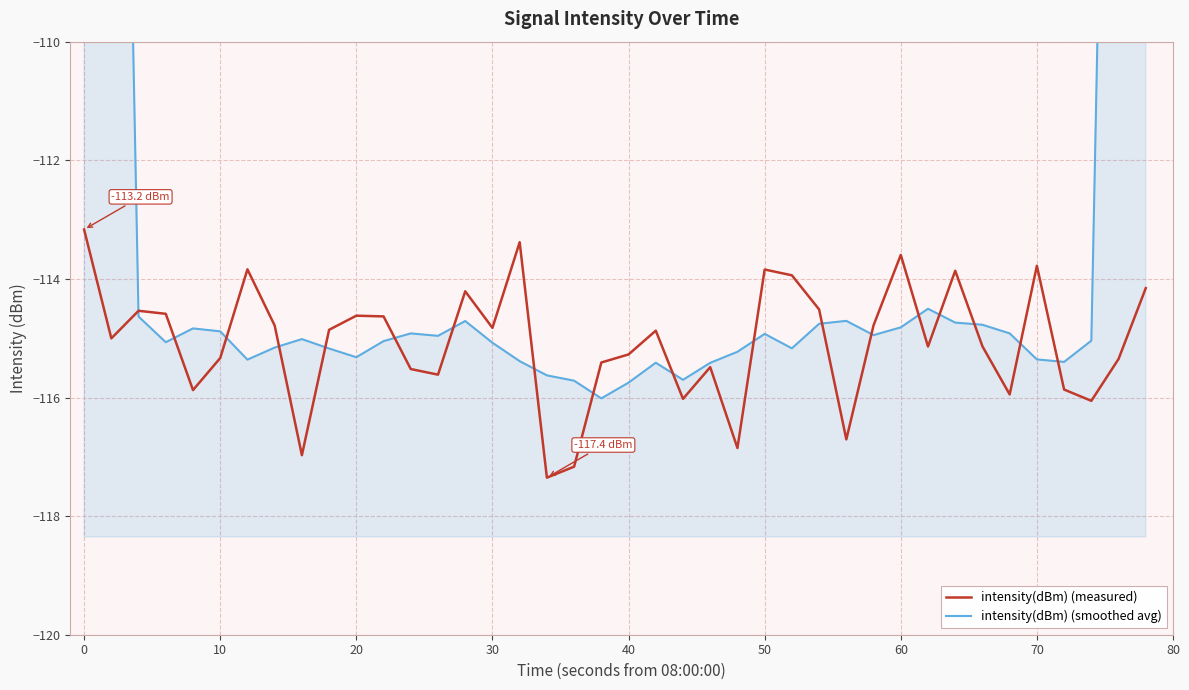

Count the number of categories in the chart.

40